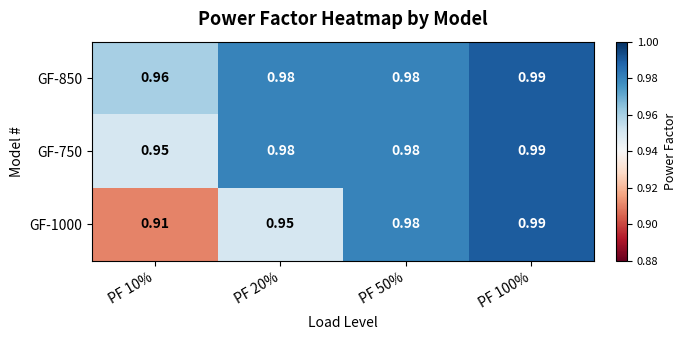

Reading left to right, transcribe all the data shown in this chart.

GF-850: PF 10%=1.0	PF 20%=1.0	PF 50%=1.0	PF 100%=1.0
GF-750: PF 10%=0.9	PF 20%=1.0	PF 50%=1.0	PF 100%=1.0
GF-1000: PF 10%=0.9	PF 20%=0.9	PF 50%=1.0	PF 100%=1.0